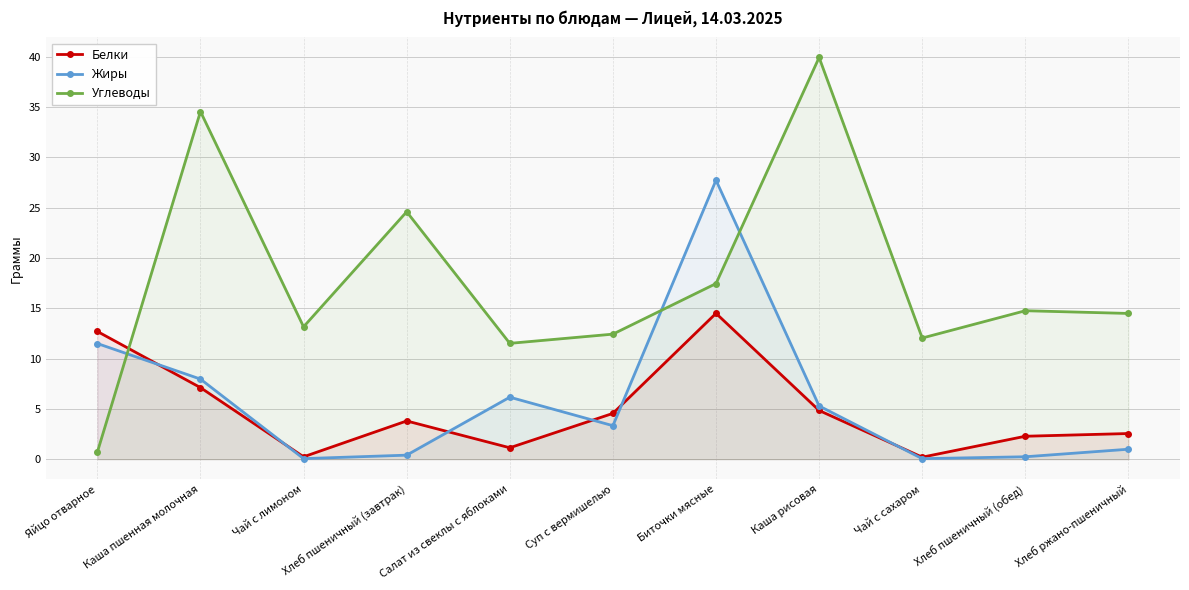

What position from the left is Чай с сахаром?

9